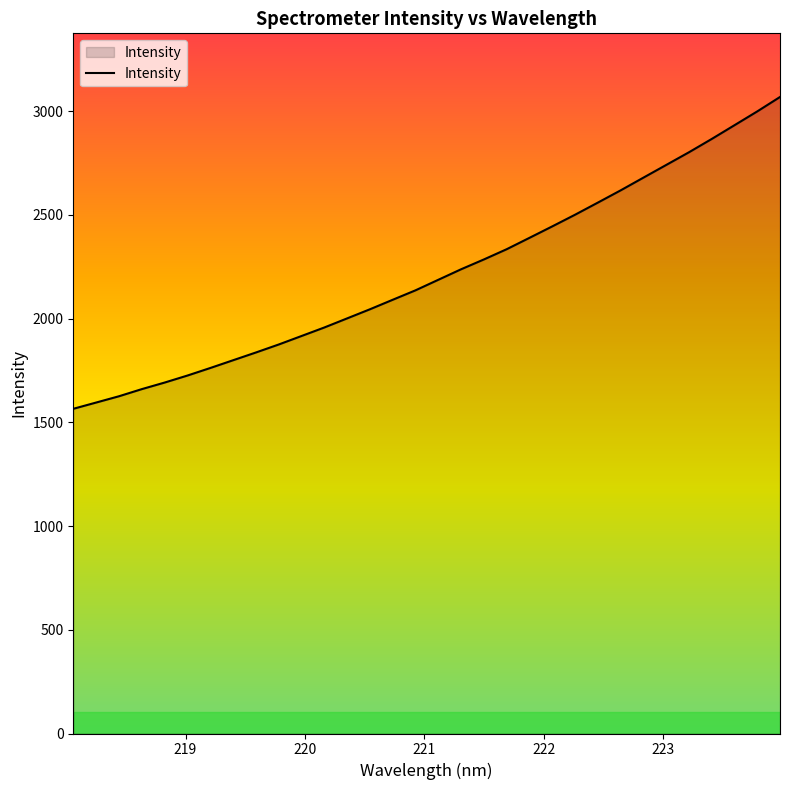

What is the minimum value shown in the chart?

1565.3